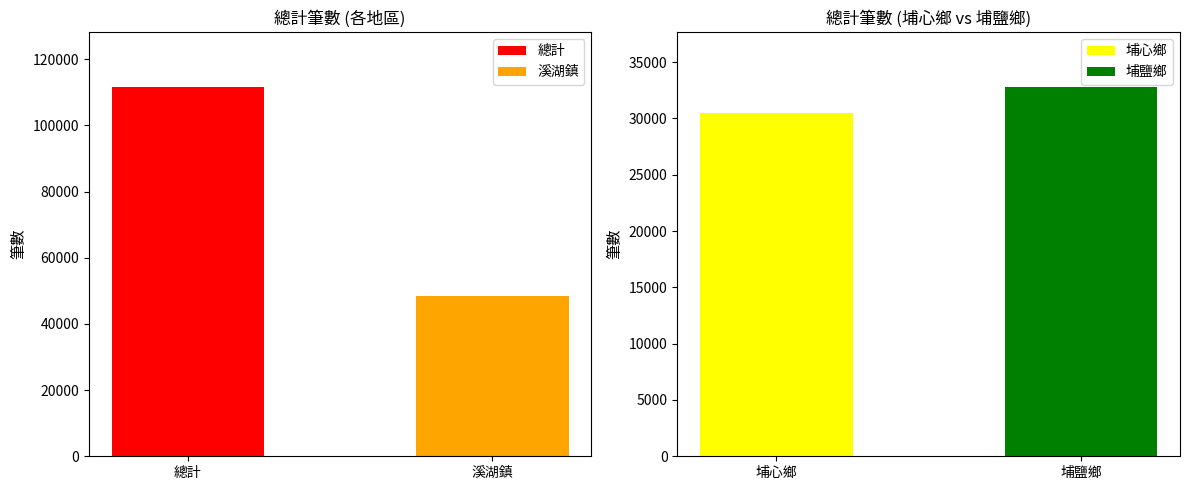

Are the bars horizontal?

No